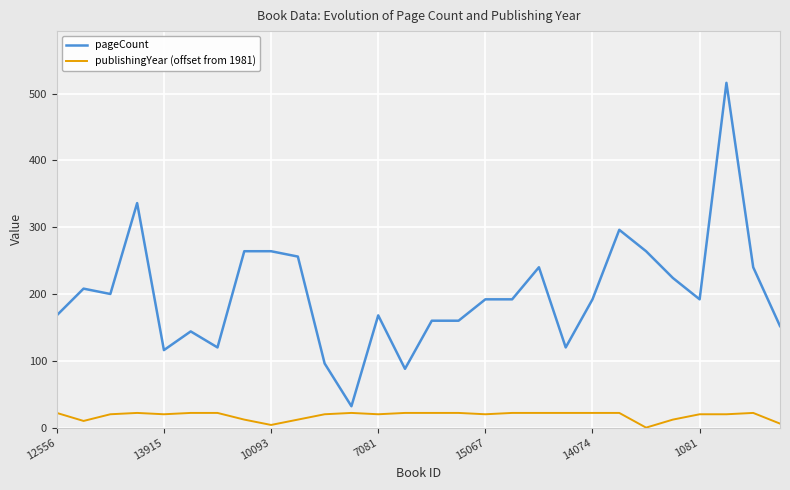

List the series in order of their peak value, highest first.

pageCount, publishingYear (offset from 1981)